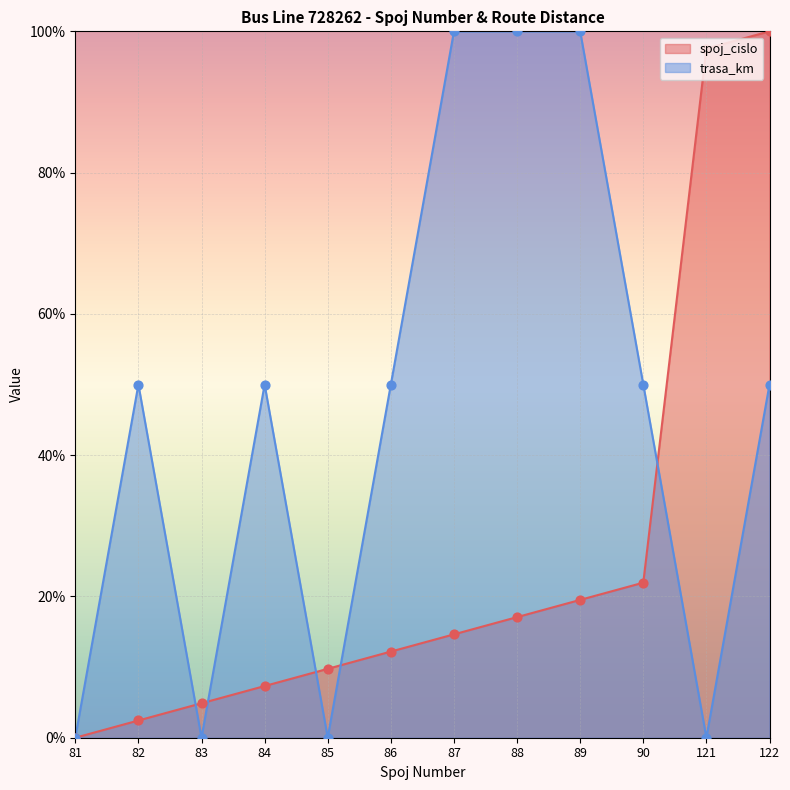

At which category is the sum across all series the highest?

122